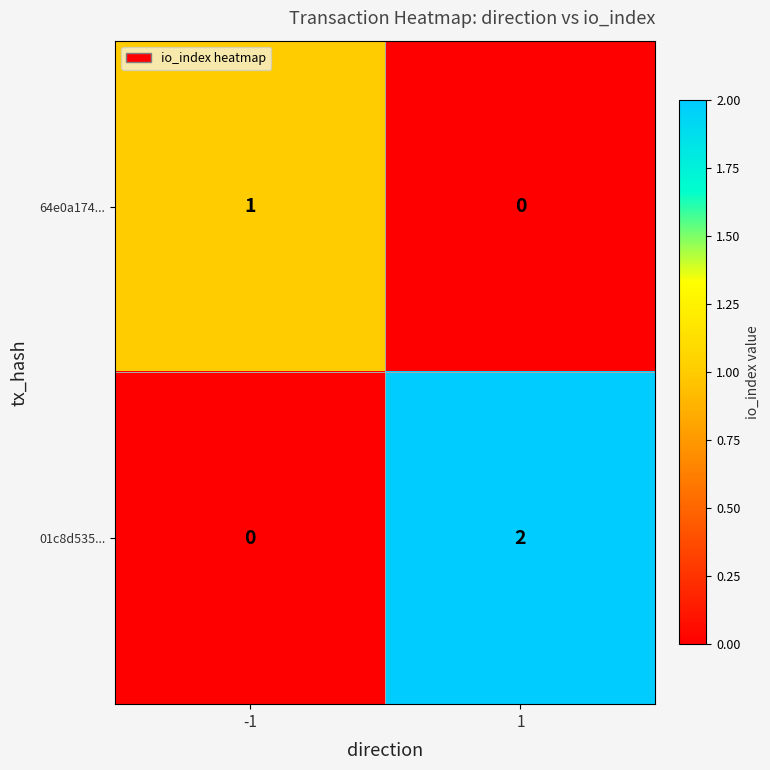

Reading left to right, extract all data points from this chart.

64e0a174...: 1	0
01c8d535...: 0	2